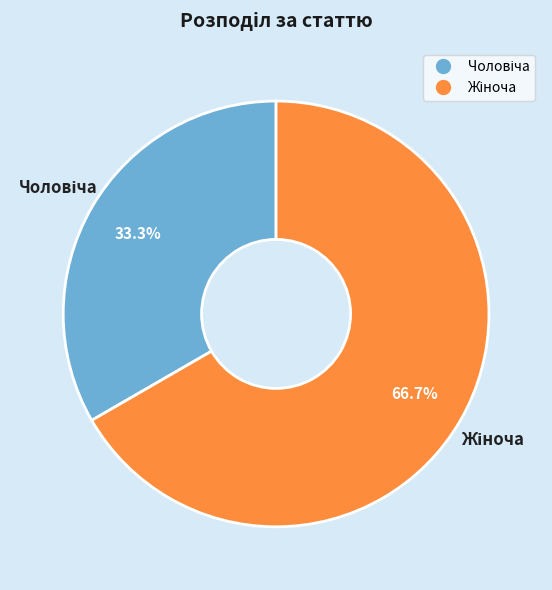

Is there a majority slice in this chart?

Yes